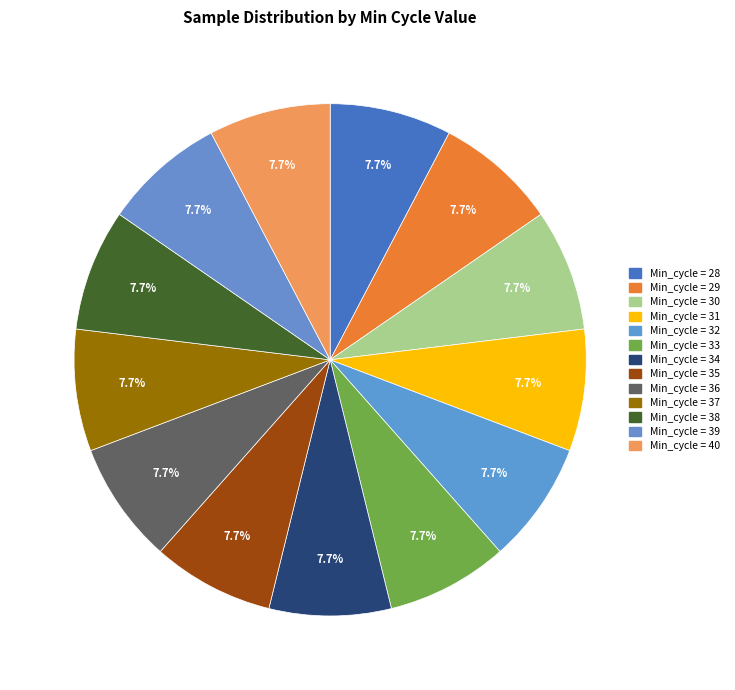

How many slices are in this pie chart?

13